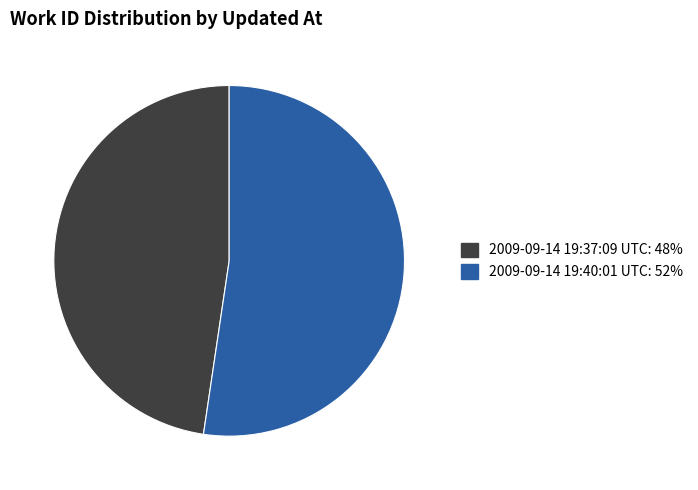

Which category has the biggest portion of the pie?

2009-09-14 19:40:01 UTC